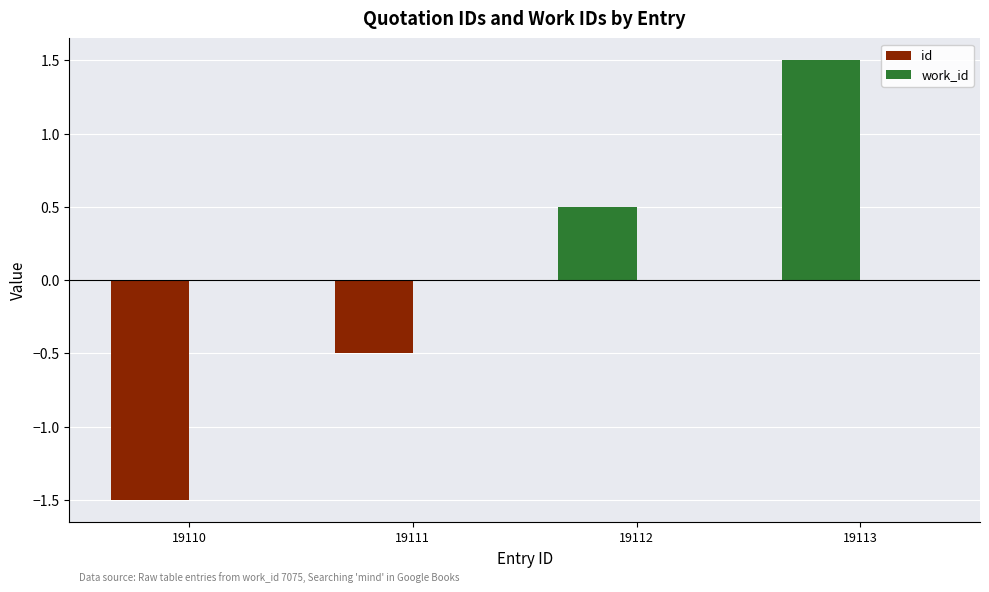

How many series are shown in this chart?

1